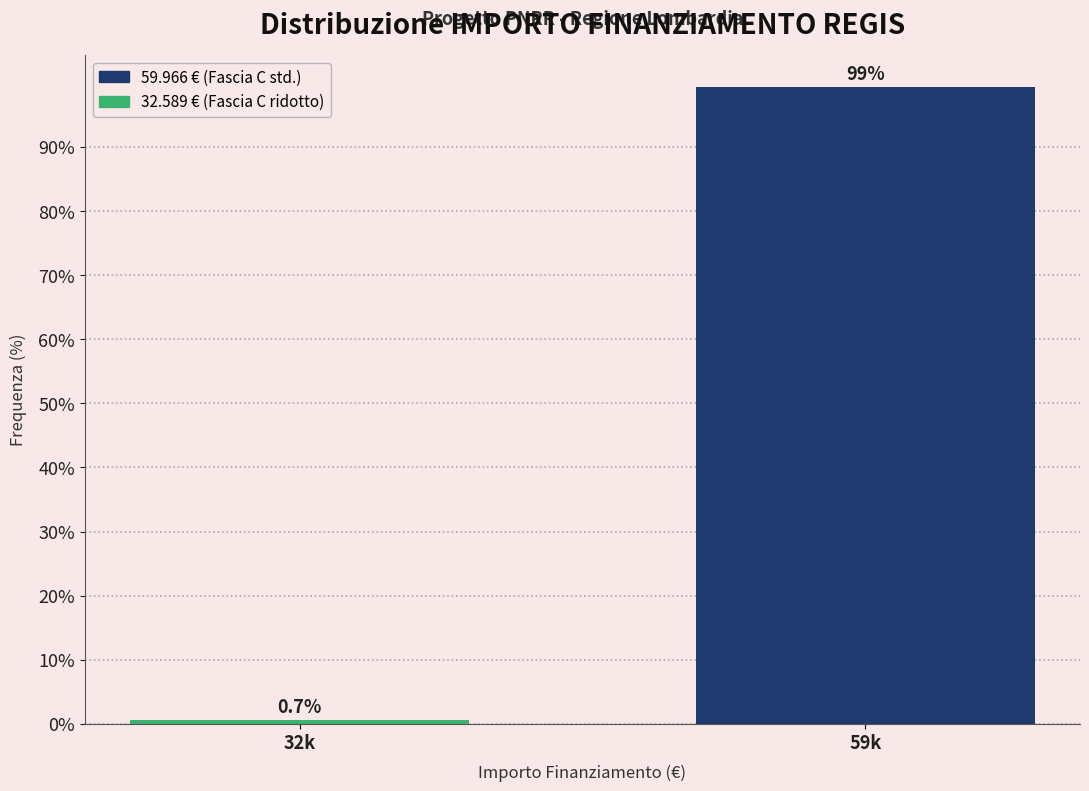

Reading left to right, what are all the values shown in this chart?

0.7	99.3